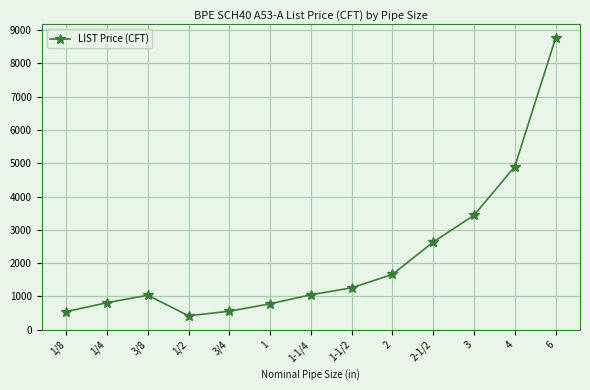

How many series are shown in this chart?

1